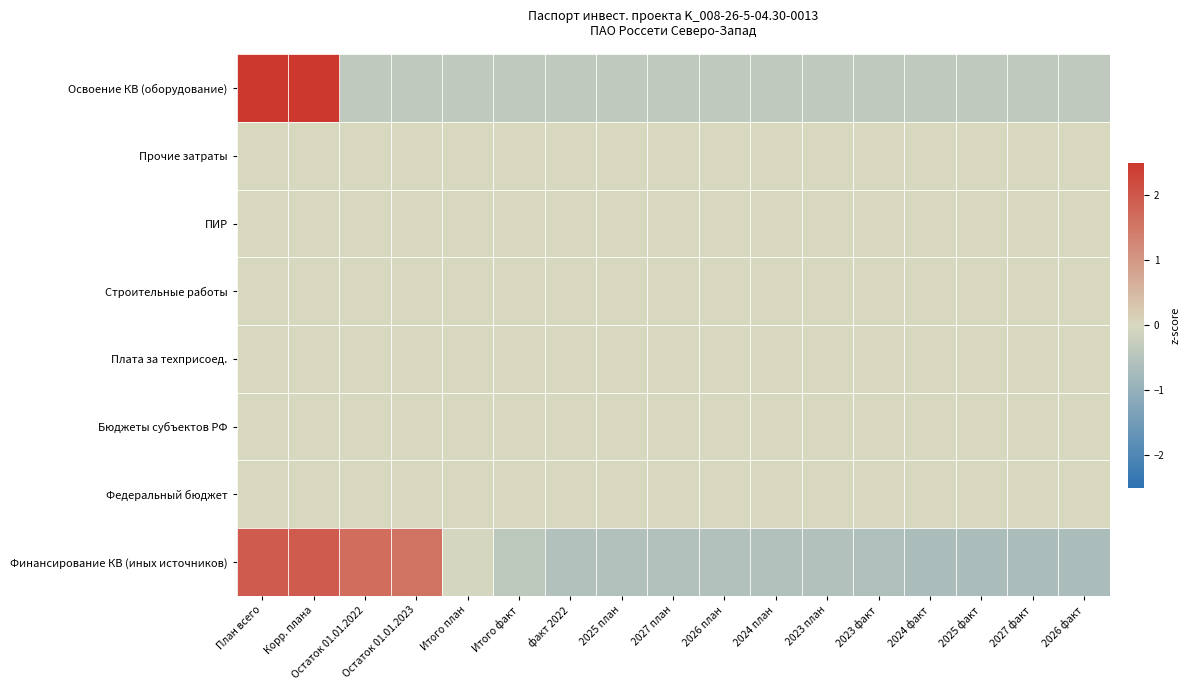

At how many categories does at least one series exceed 0?

4